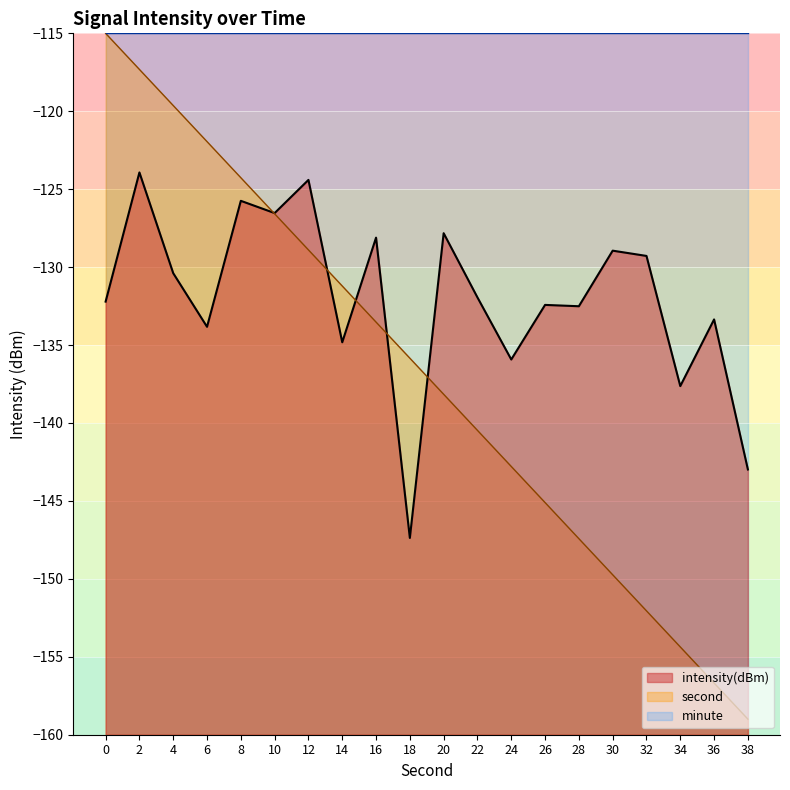

What is the lowest value of the intensity(dBm) series?

-147.4